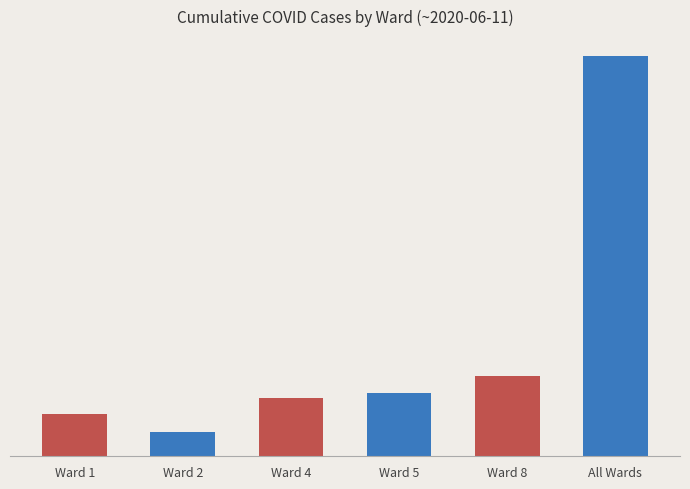

What is the sum of the Ward 8 values at Ward 5 and Ward 2?

208